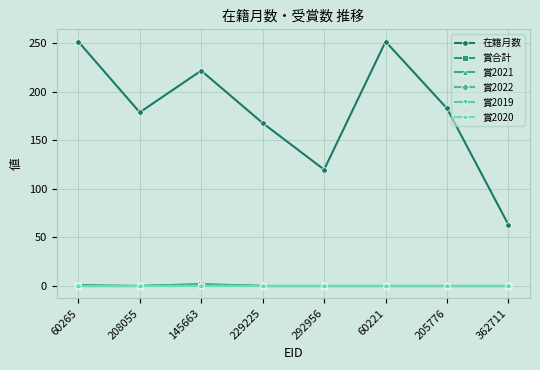

Does the chart have visible grid lines?

Yes